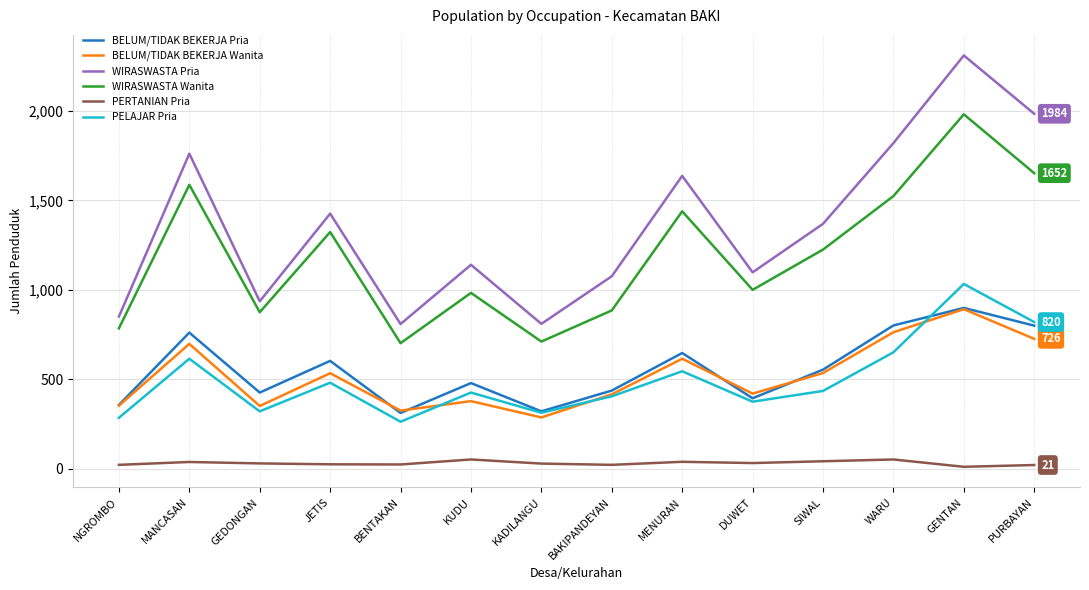

What is the smallest value displayed?

11